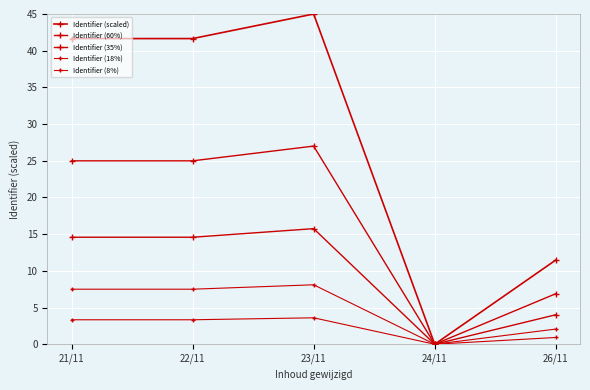

Does the chart have visible grid lines?

Yes